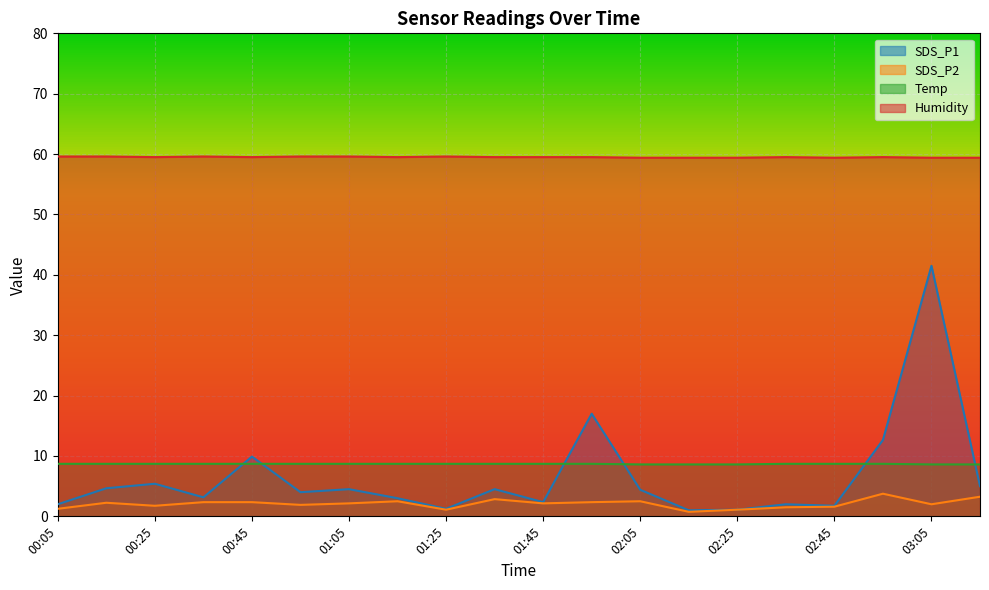

At which label does SDS_P1 first exceed 4?

00:15